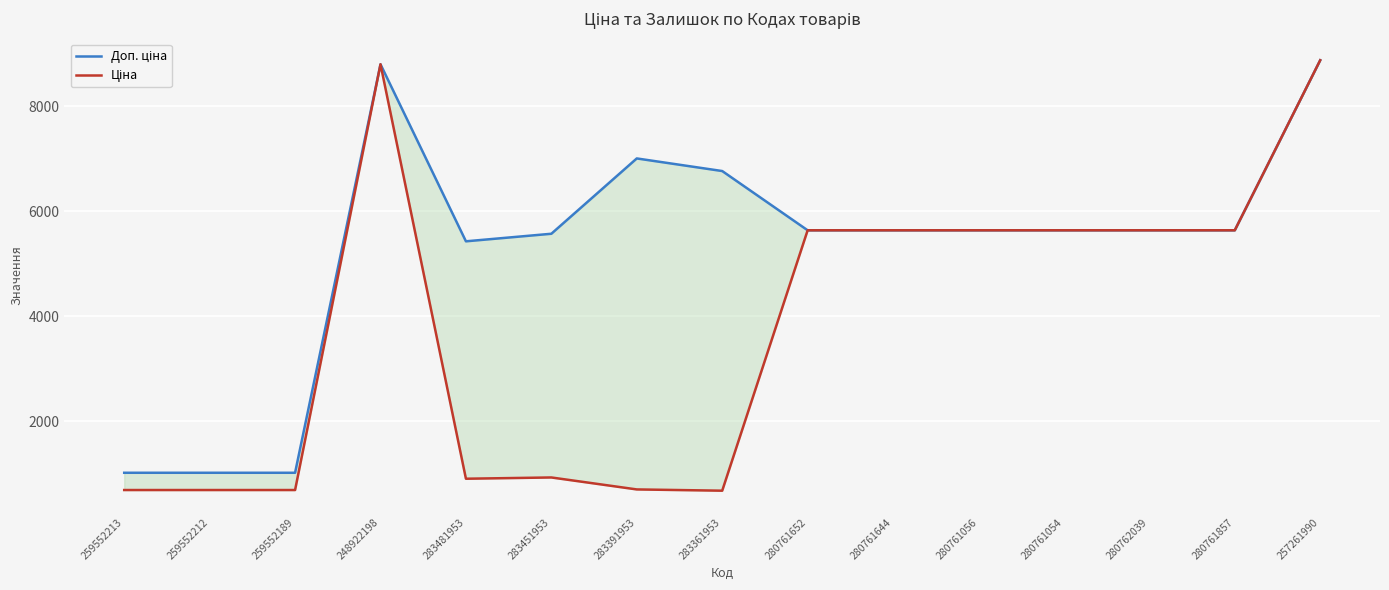

At how many categories does at least one series exceed 8100?

2